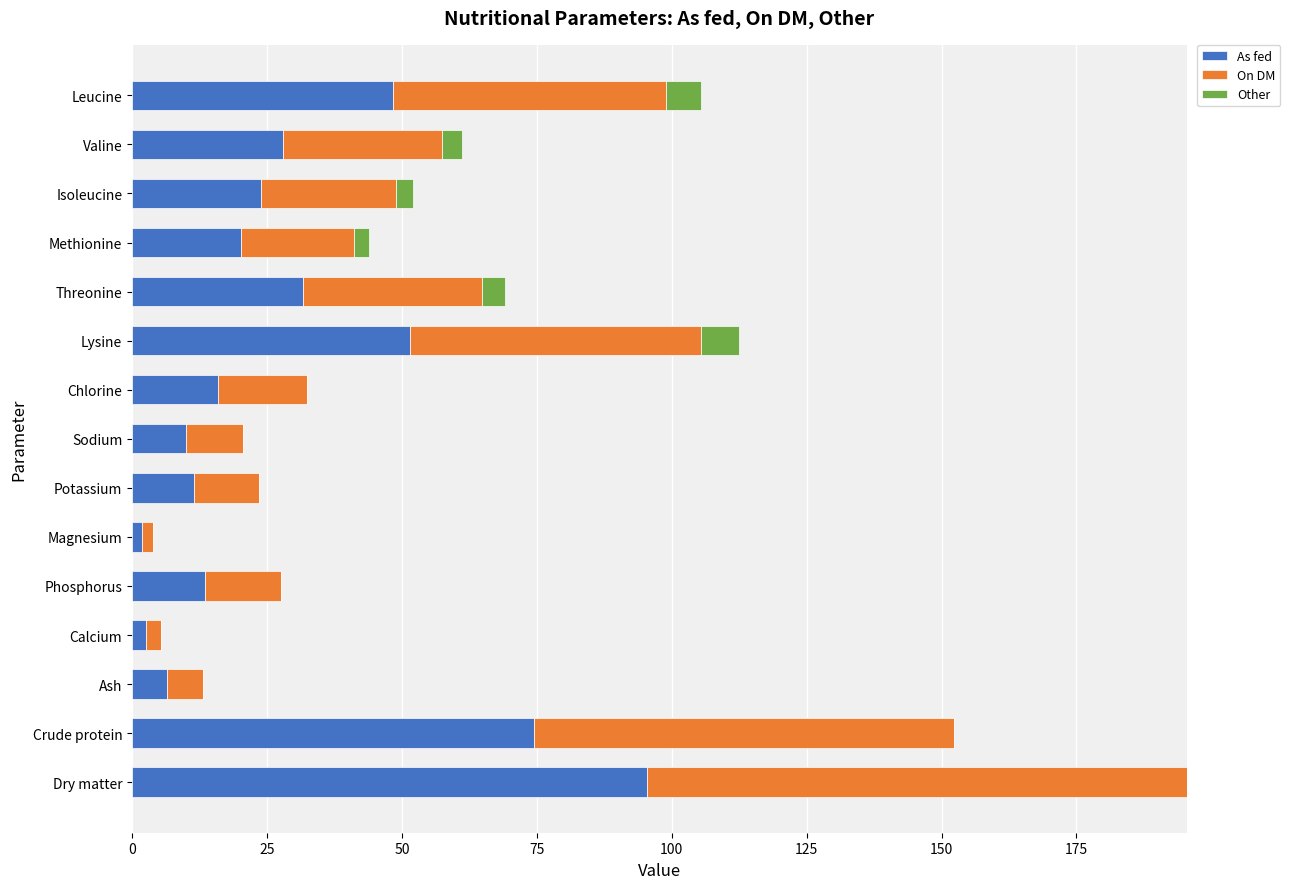

Which category has the highest value in the As fed series?

Dry matter